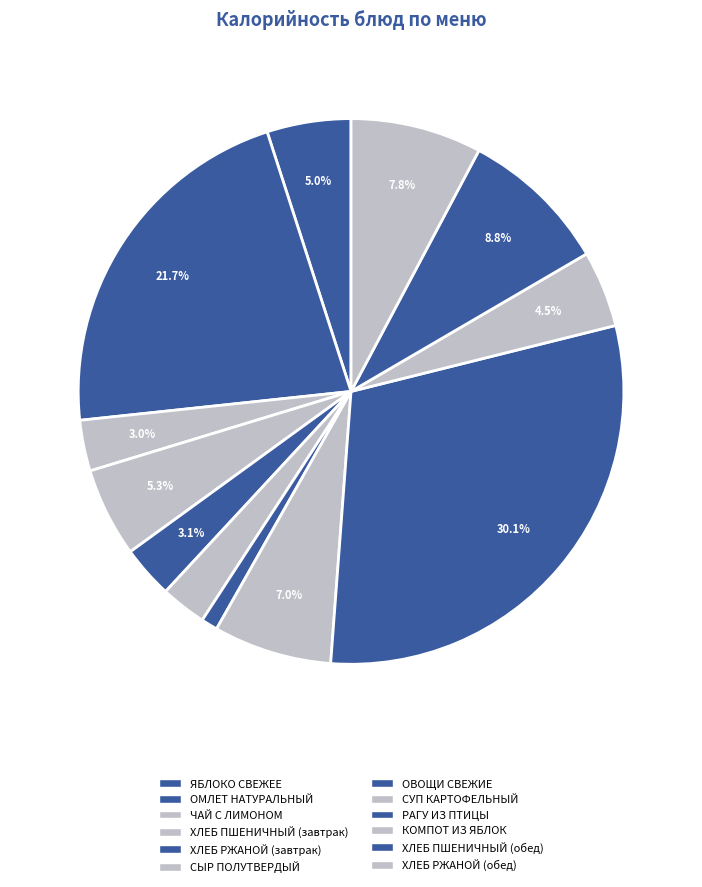

How many slices are in this pie chart?

12